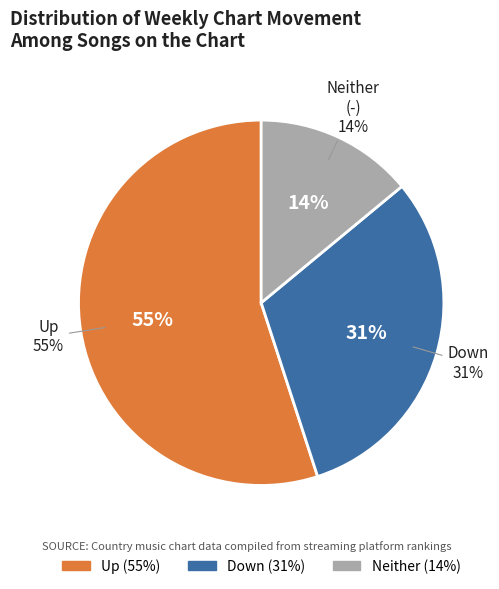

Is there any slice that represents more than half of the pie?

Yes